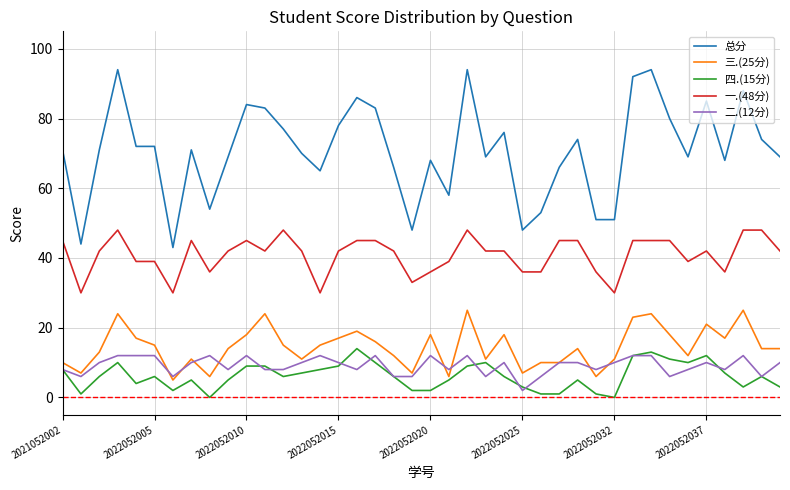

Which series has the largest total across all categories?

总分